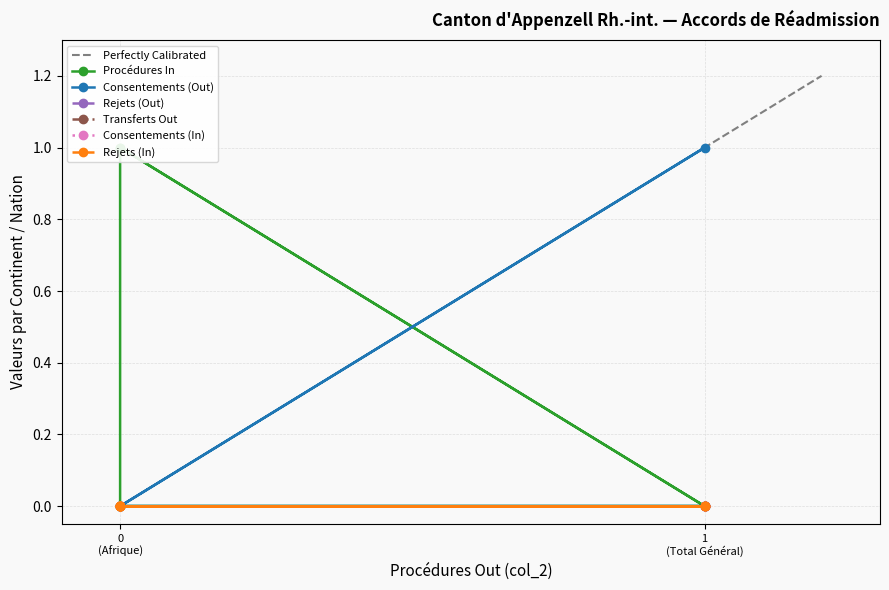

List the series in order of their peak value, lowest first.

Rejets (Out), Transferts Out, Consentements (In), Rejets (In), Procédures In, Consentements (Out)